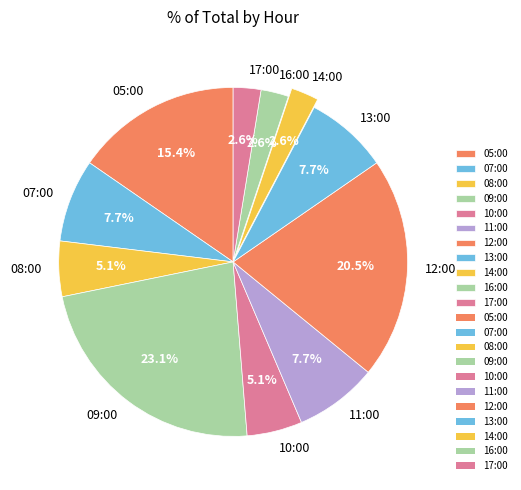

To the nearest percent, what portion does 10:00 represent?

5%